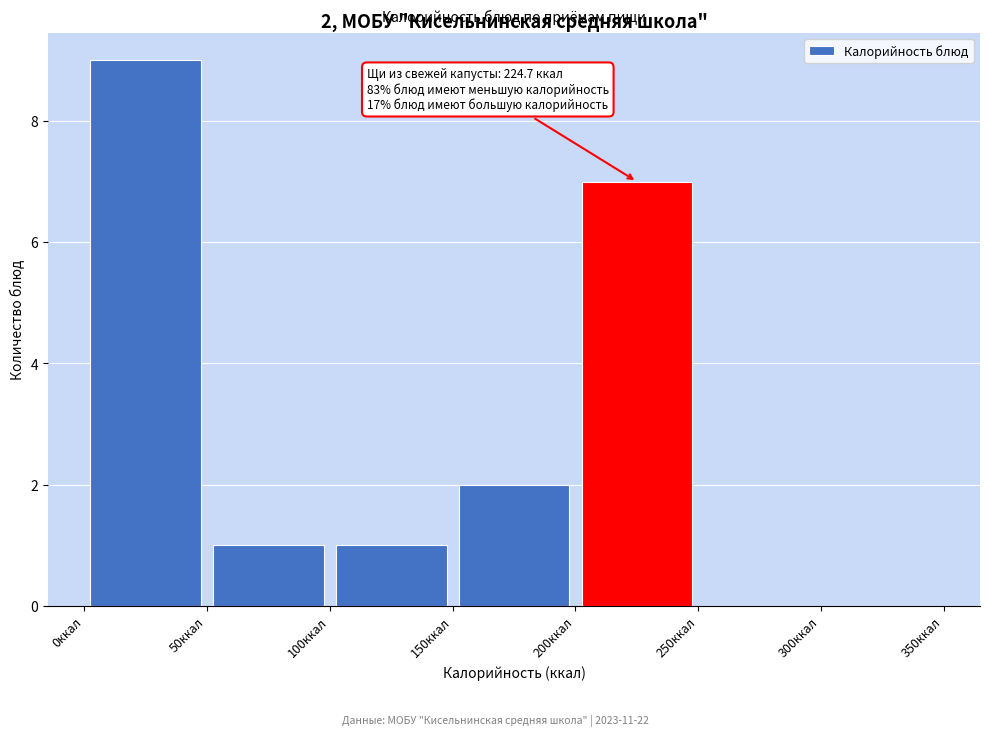

Over which range of the x-axis is the bar tallest?

0 to 50